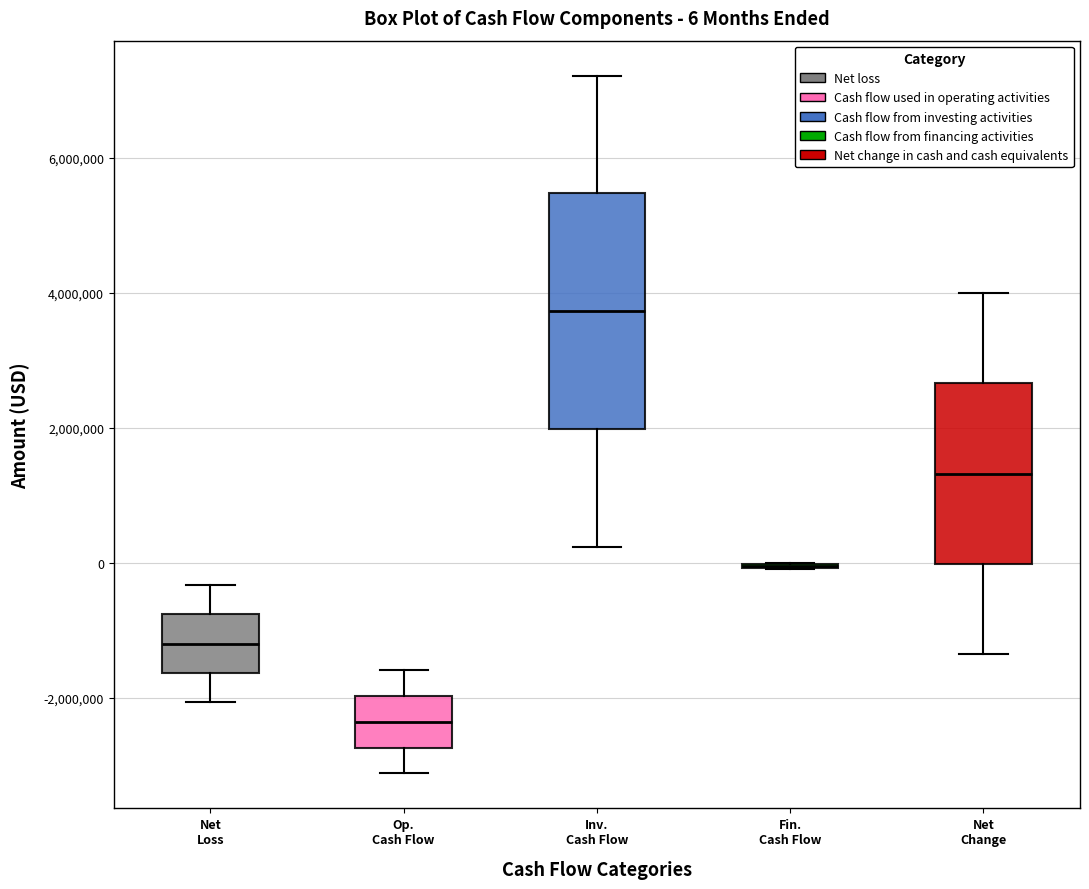

Which box is the tallest, from its lower edge to its upper edge?

Inv. Cash Flow